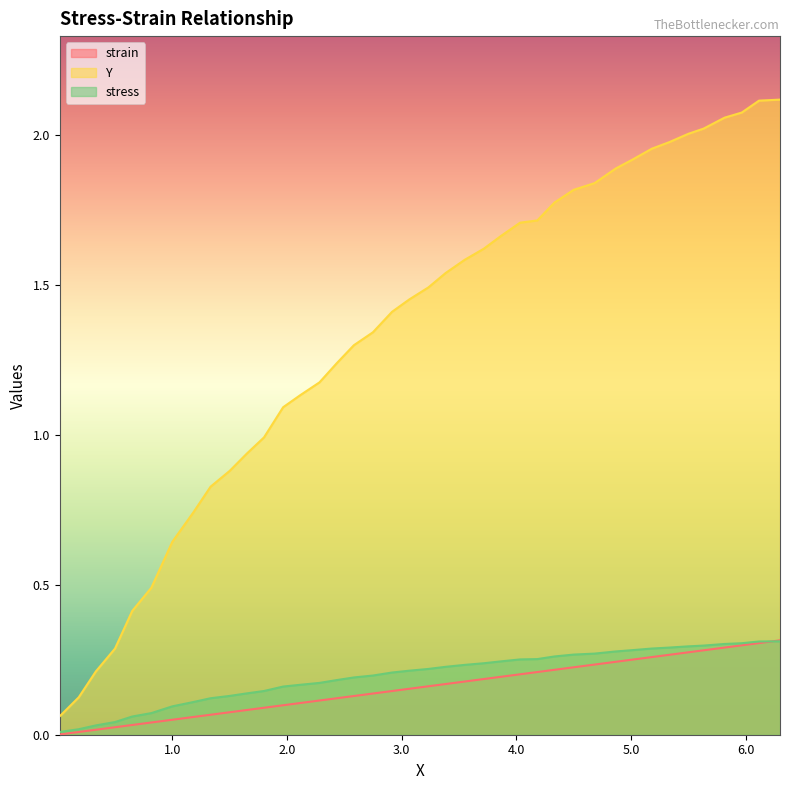

Which series has the largest range (max minus min)?

Y